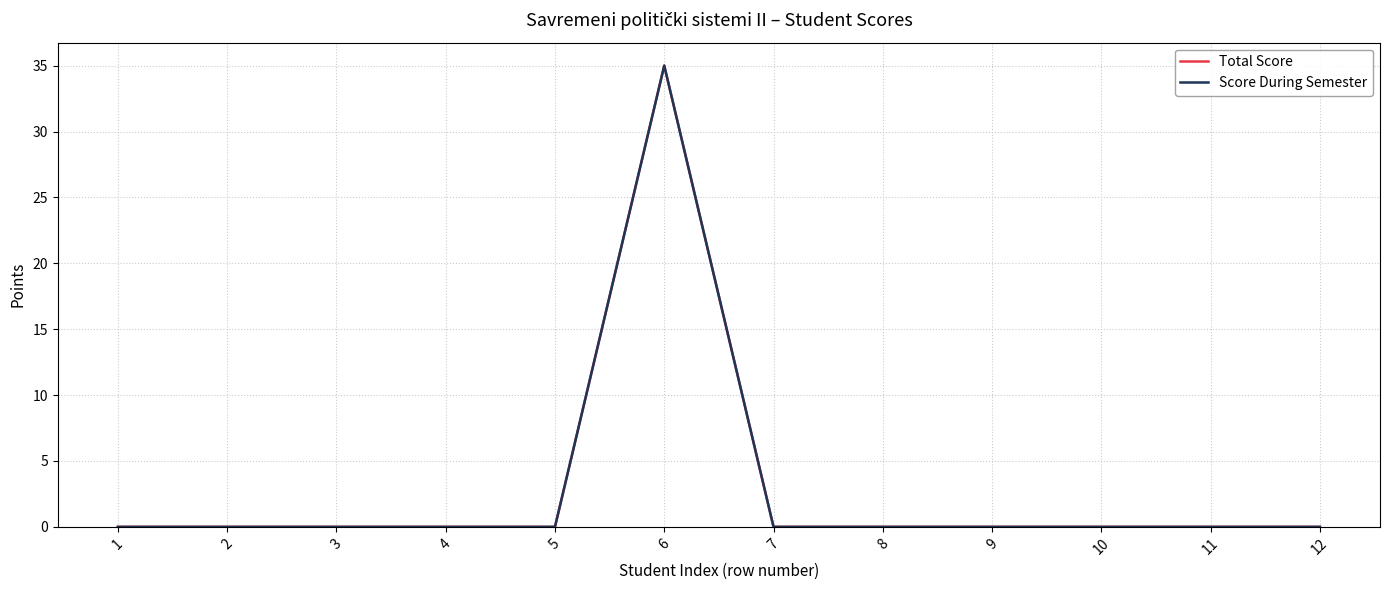

How many lines are shown in the chart?

2